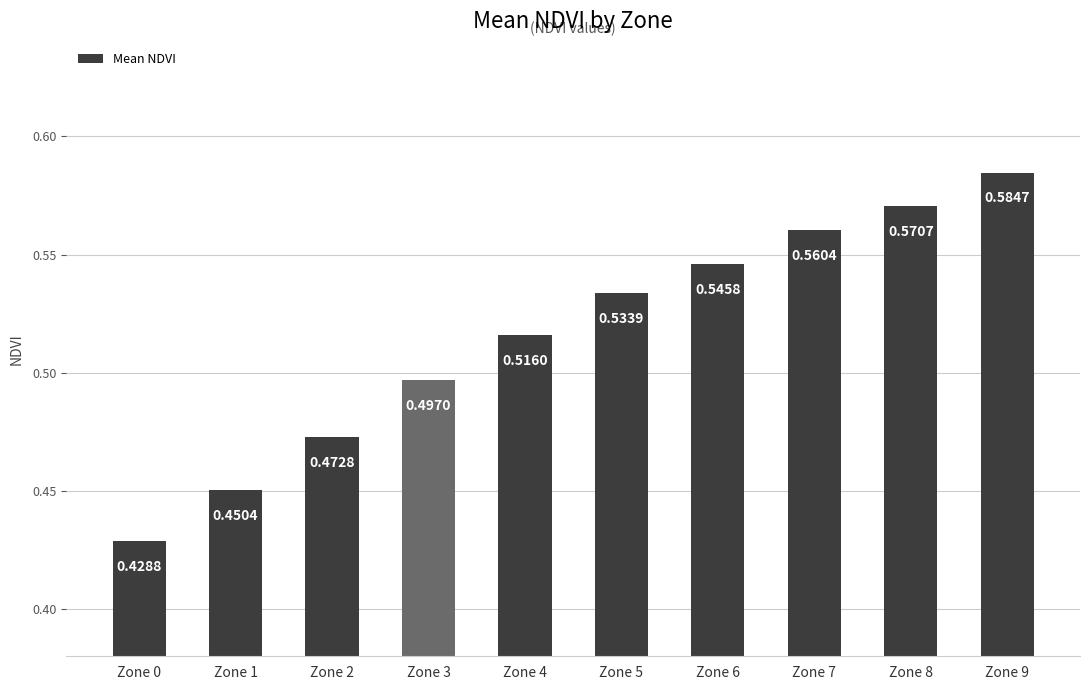

What is the change in value from Zone 4 to Zone 9?

+0.1